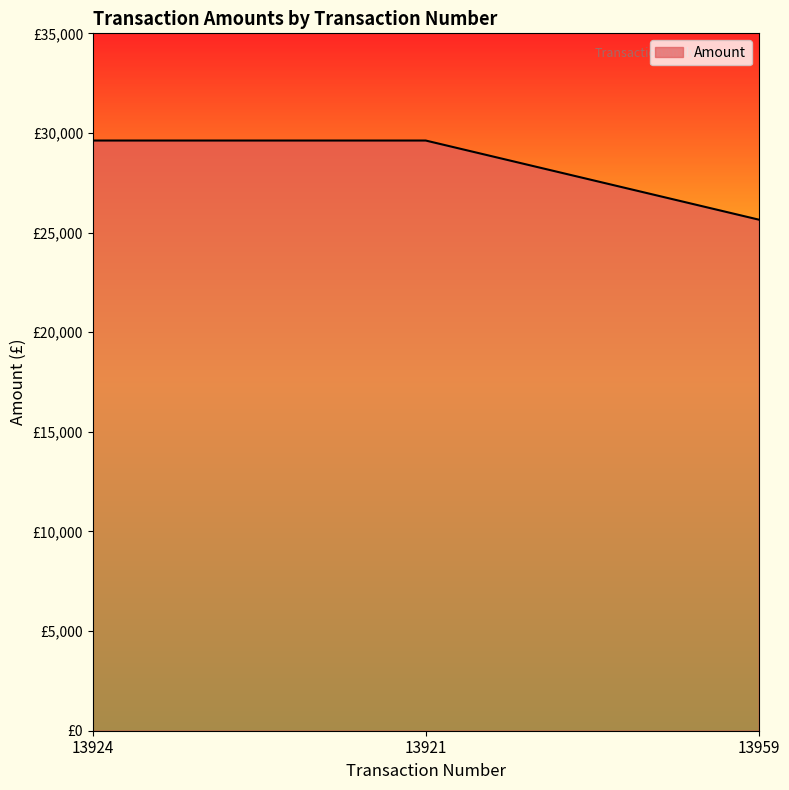

Where does the data first go above 29620?

13924